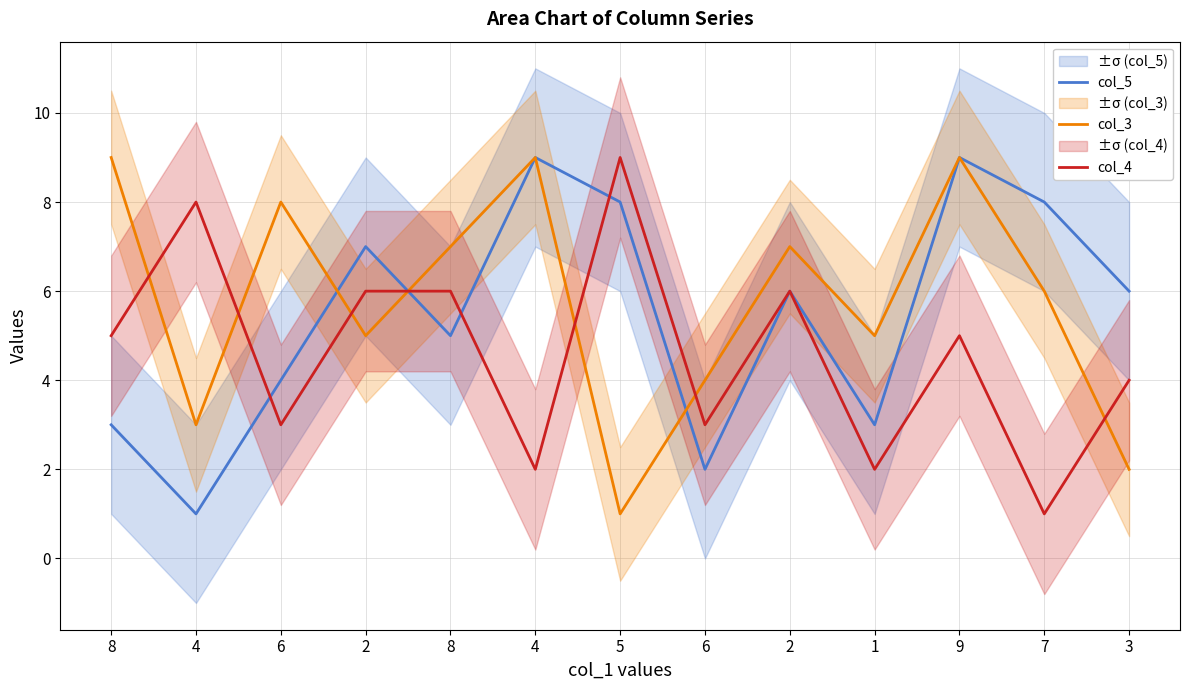

What is the sum of the col_3 values at 4 and 6?

7